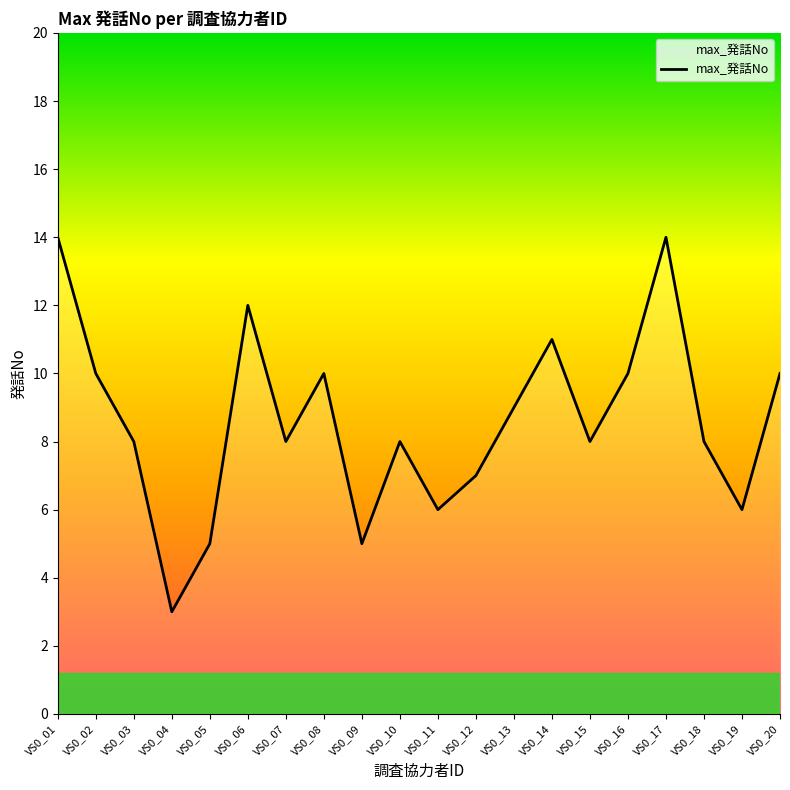

Does the chart have visible grid lines?

No